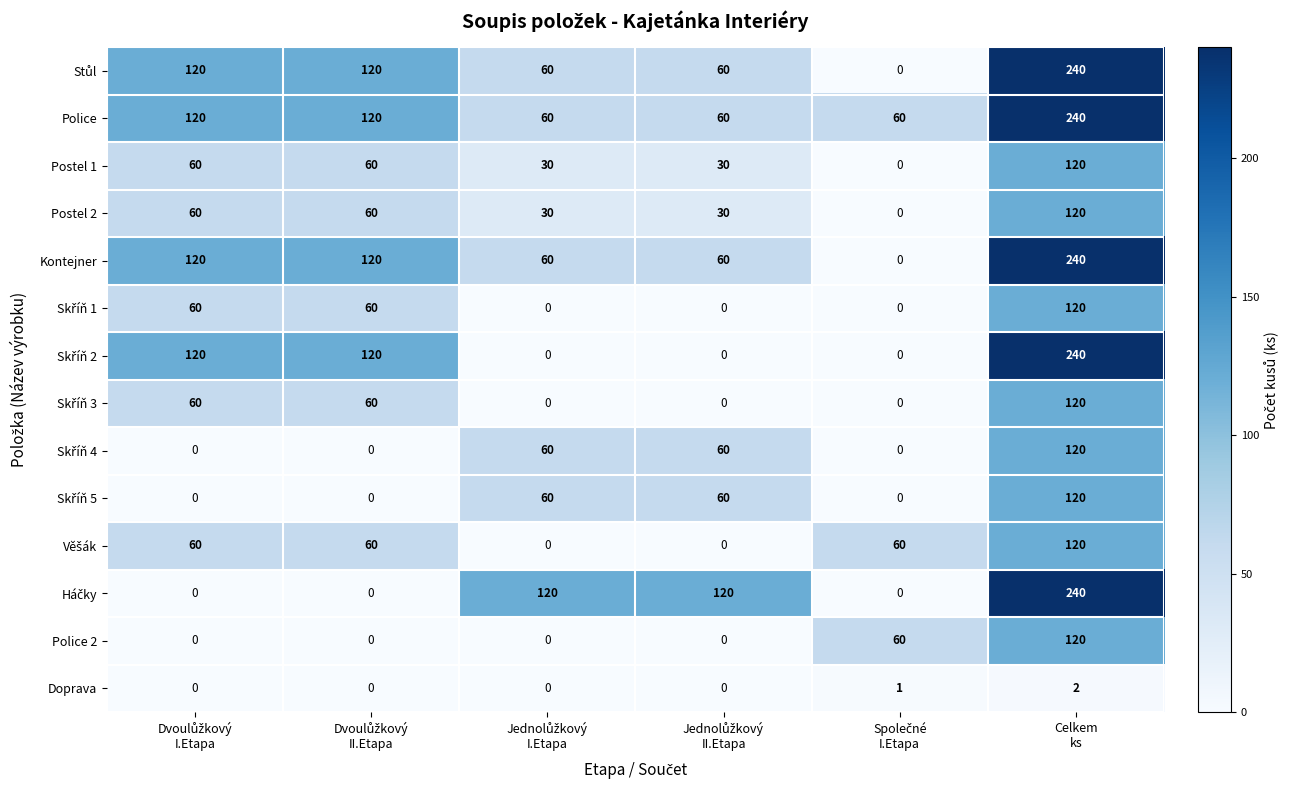

Count the Postel 2 values in the range 30 to 60.

4